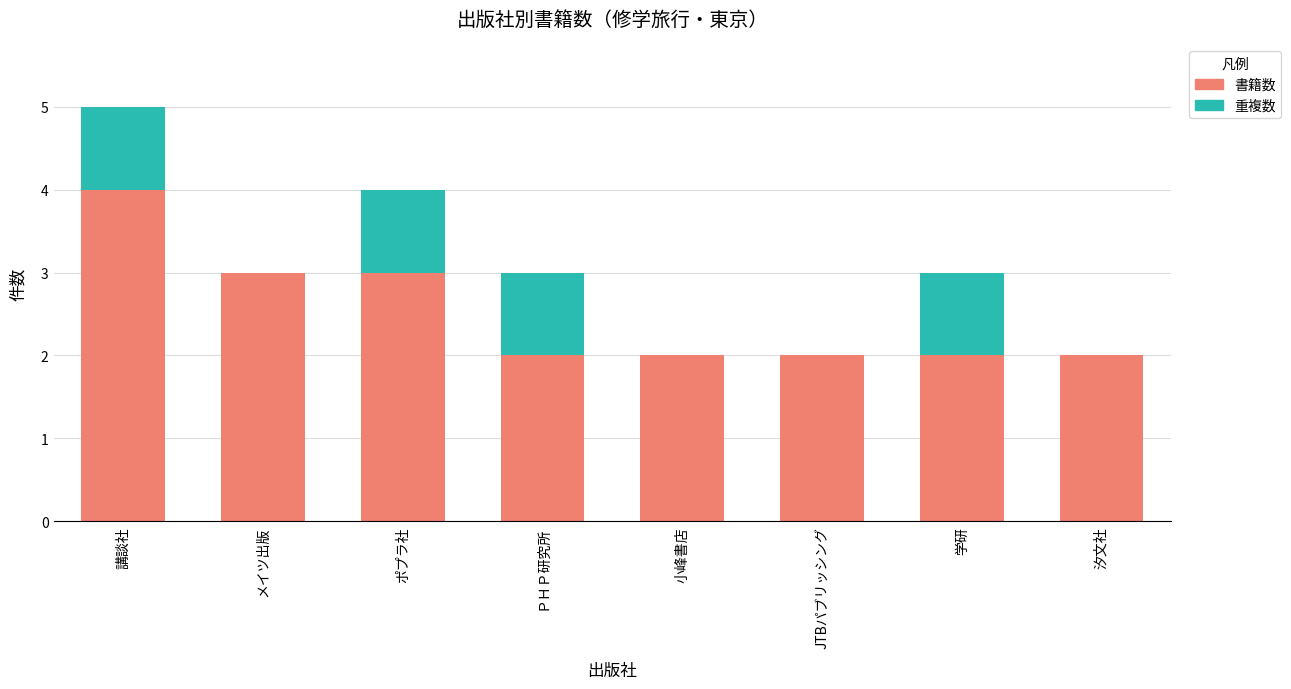

What is the sum of the 書籍数 values at ポプラ社 and ＰＨＰ研究所?

5